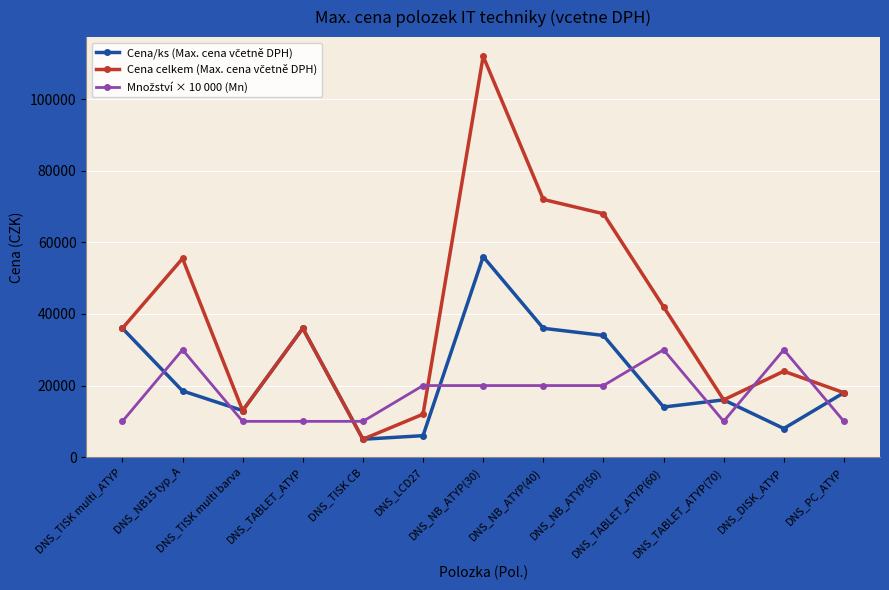

At which category does Cena/ks (Max. cena včetně DPH) reach its first local valley?

DNS_TISK multi barva